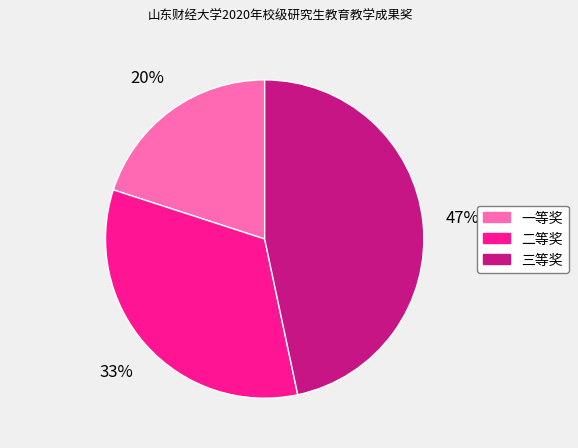

What is the smallest slice in the pie chart?

一等奖